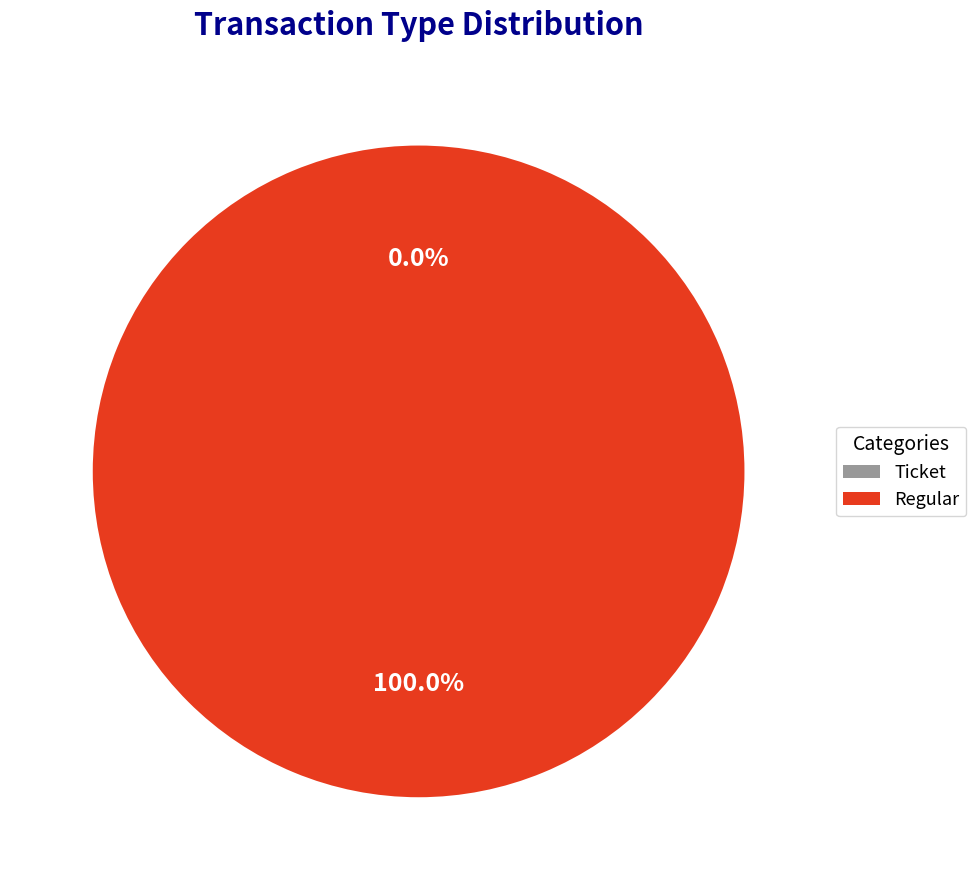

Count the number of slices in the pie.

2